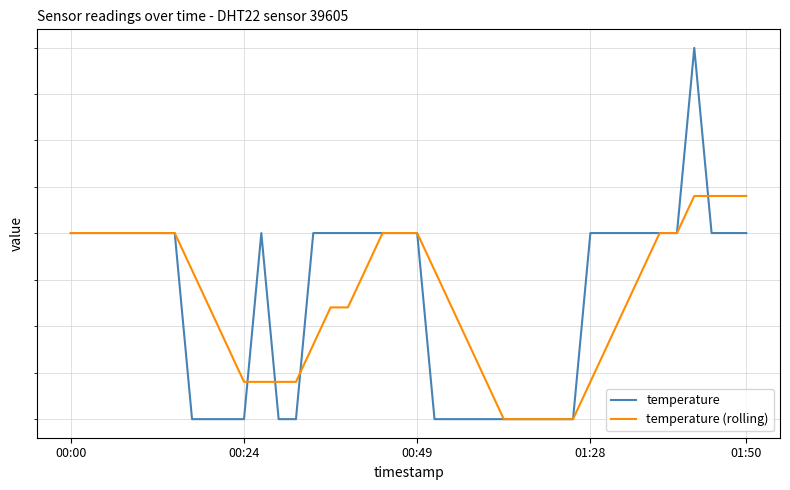

Which series changed the most between 9 and 19?

temperature